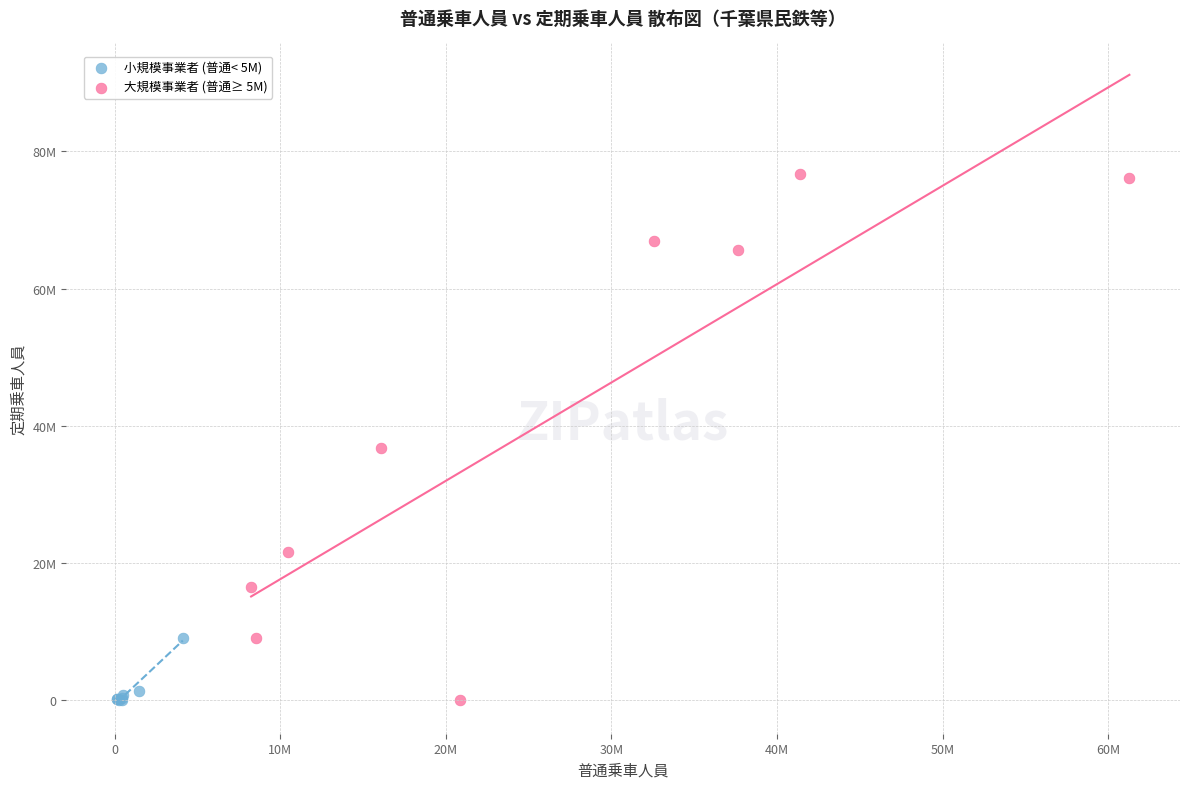

What are all the series names shown in the legend?

小規模事業者 (普通< 5M), 大規模事業者 (普通≥ 5M)